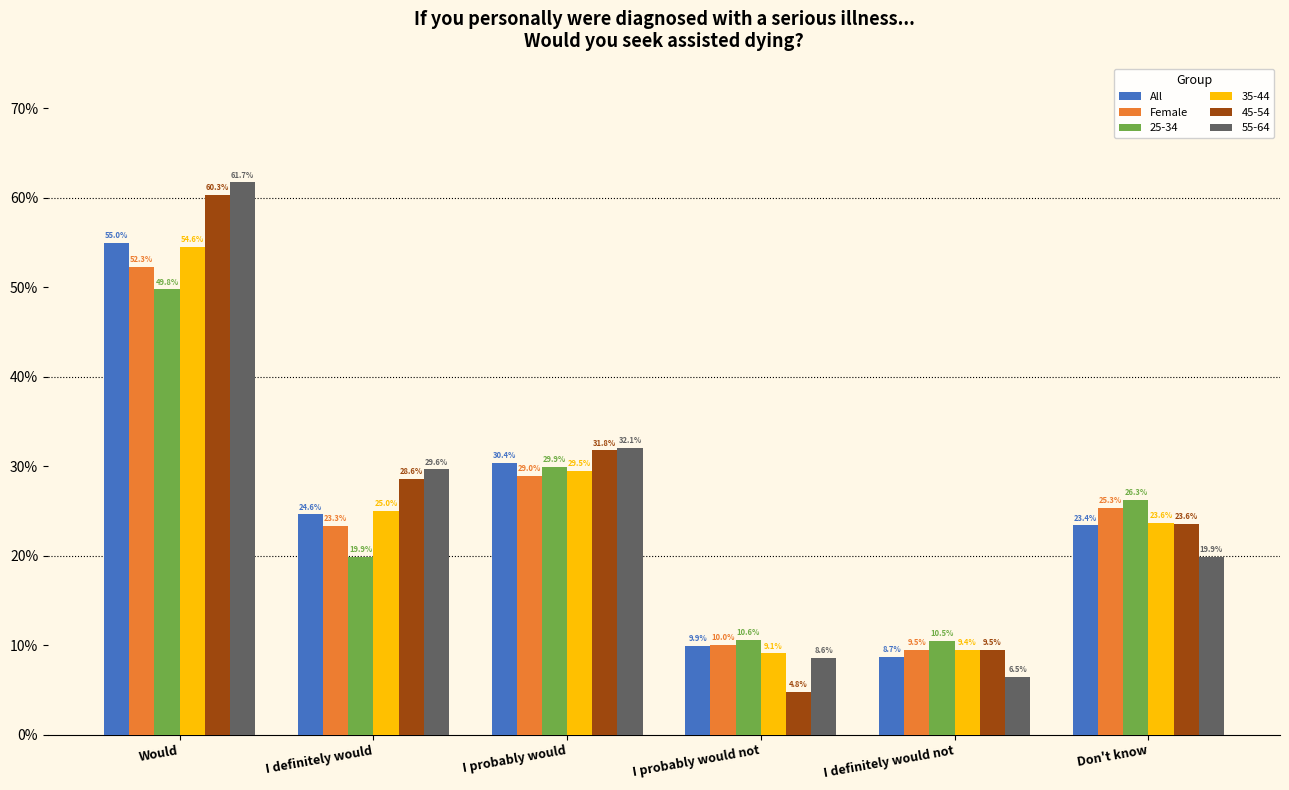

Are the bars grouped side by side (vs. stacked)?

Yes